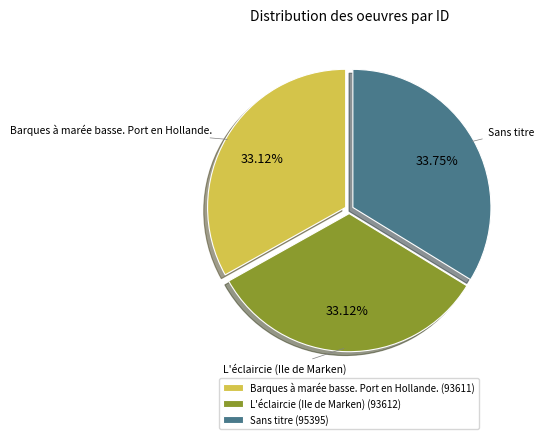

Approximately how many times larger is the value at L'éclaircie (Ile de Marken) compared to Sans titre?

1.0